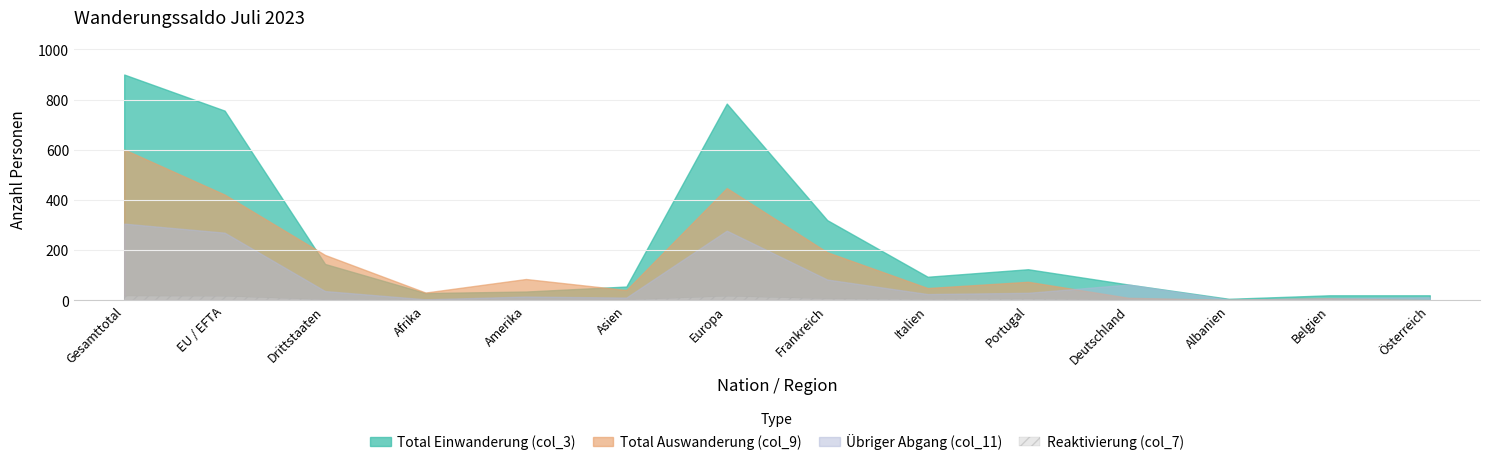

List the series in order of their overall mean, lowest first.

Reaktivierung (col_7), Übriger Abgang (col_11), Total Auswanderung (col_9), Total Einwanderung (col_3)